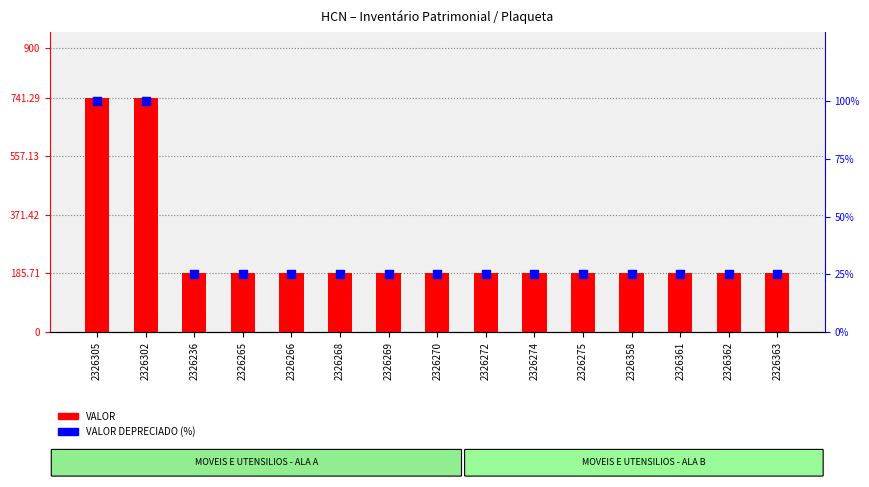

Is the value of VALOR at 2326362 greater than the value of VALOR DEPRECIADO (%) at 2326268?

Yes